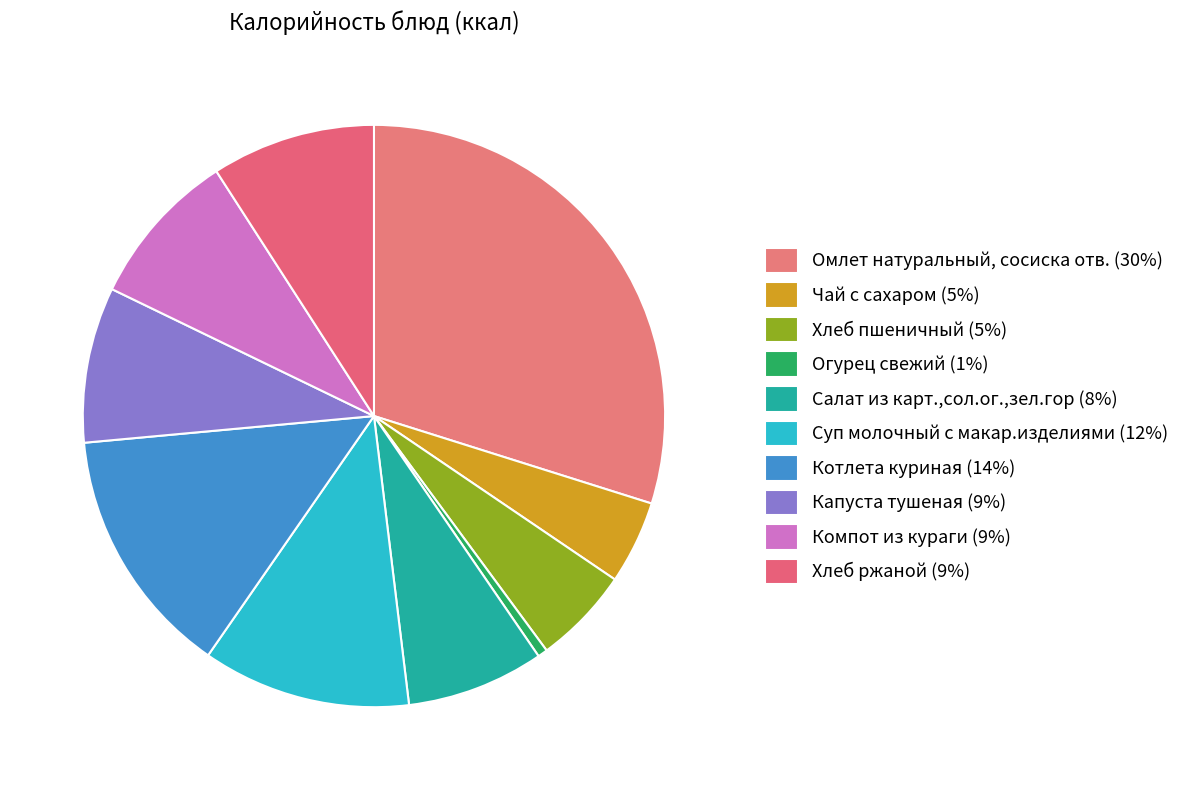

Which has a higher value, Салат из карт.,сол.ог.,зел.гор or Омлет натуральный, сосиска отв.?

Омлет натуральный, сосиска отв.